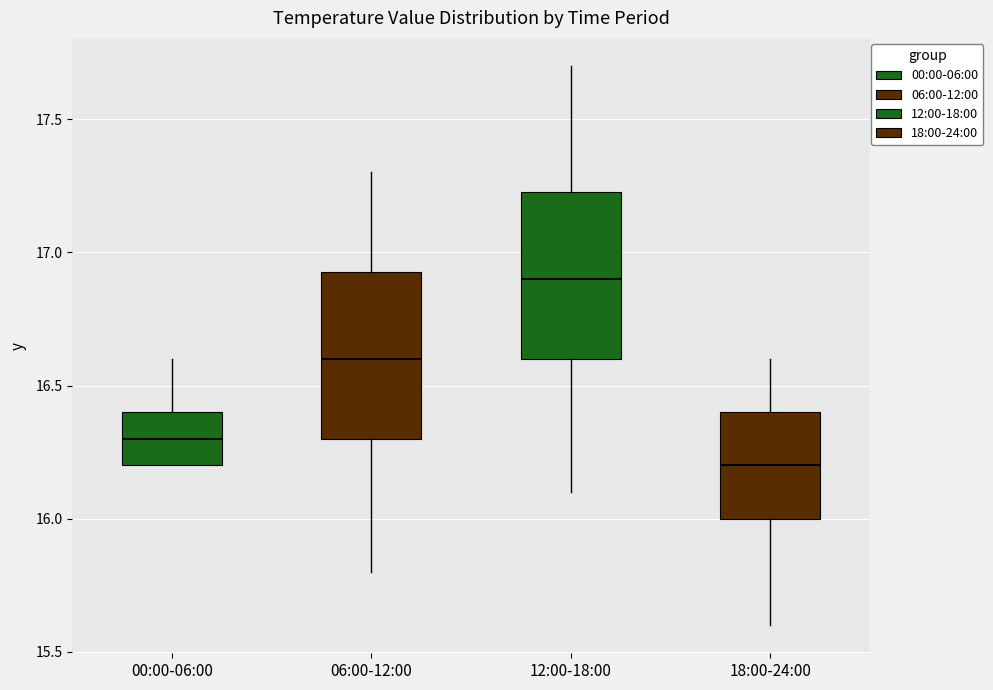

Reading left to right, transcribe this box plot: for each box, give where its median line is, the range the box spans, and where its two whiskers end, as read against the y-axis. The values are not printed on the chart, so give them approximately, as read against the axis.

00:00-06:00: median 16.30, box 16.20 to 16.40, whiskers 16.20 to 16.60
06:00-12:00: median 16.60, box 16.30 to 16.95, whiskers 15.80 to 17.30
12:00-18:00: median 16.90, box 16.60 to 17.25, whiskers 16.10 to 17.70
18:00-24:00: median 16.20, box 16.00 to 16.40, whiskers 15.60 to 16.60